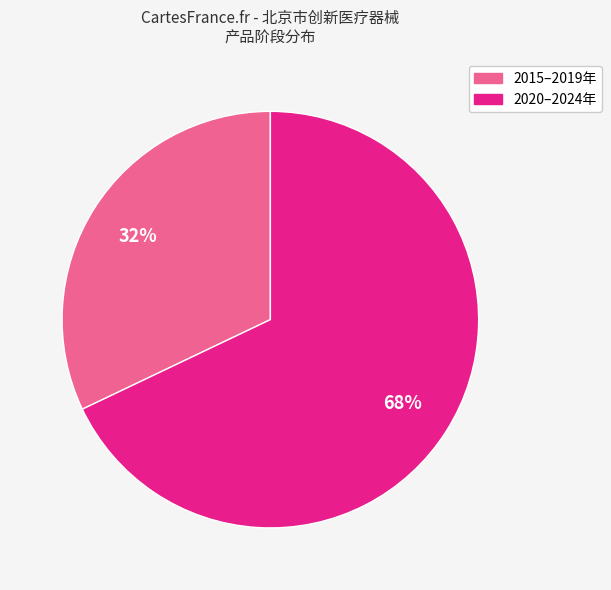

Count the number of slices in the pie.

2